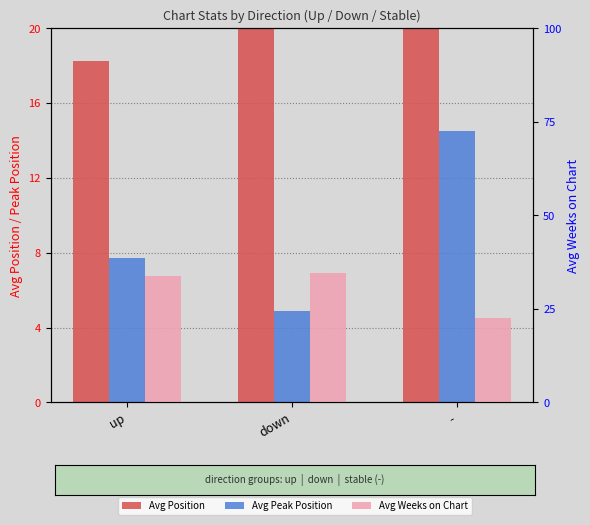

Are the bars horizontal?

No